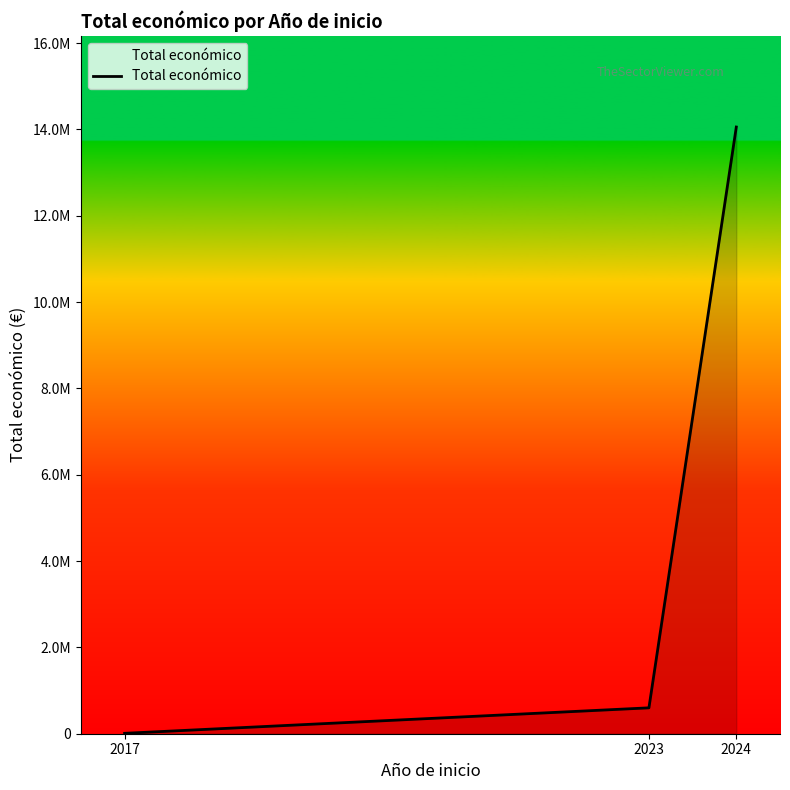

The chart shows a value of 599883 at 2023. True or false?

True